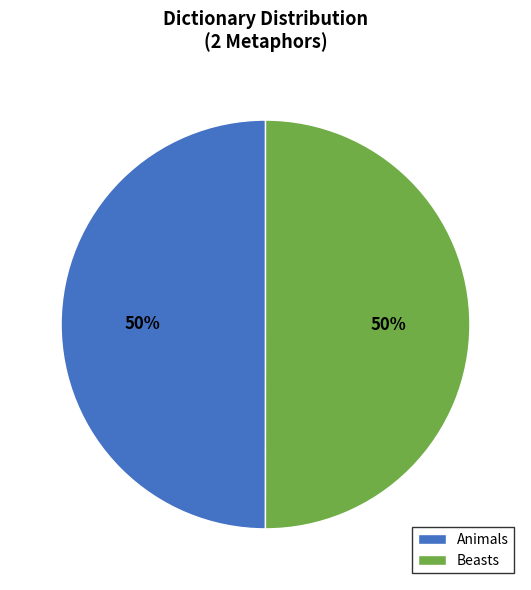

Approximately how many times larger is the value at Animals compared to Beasts?

1.0